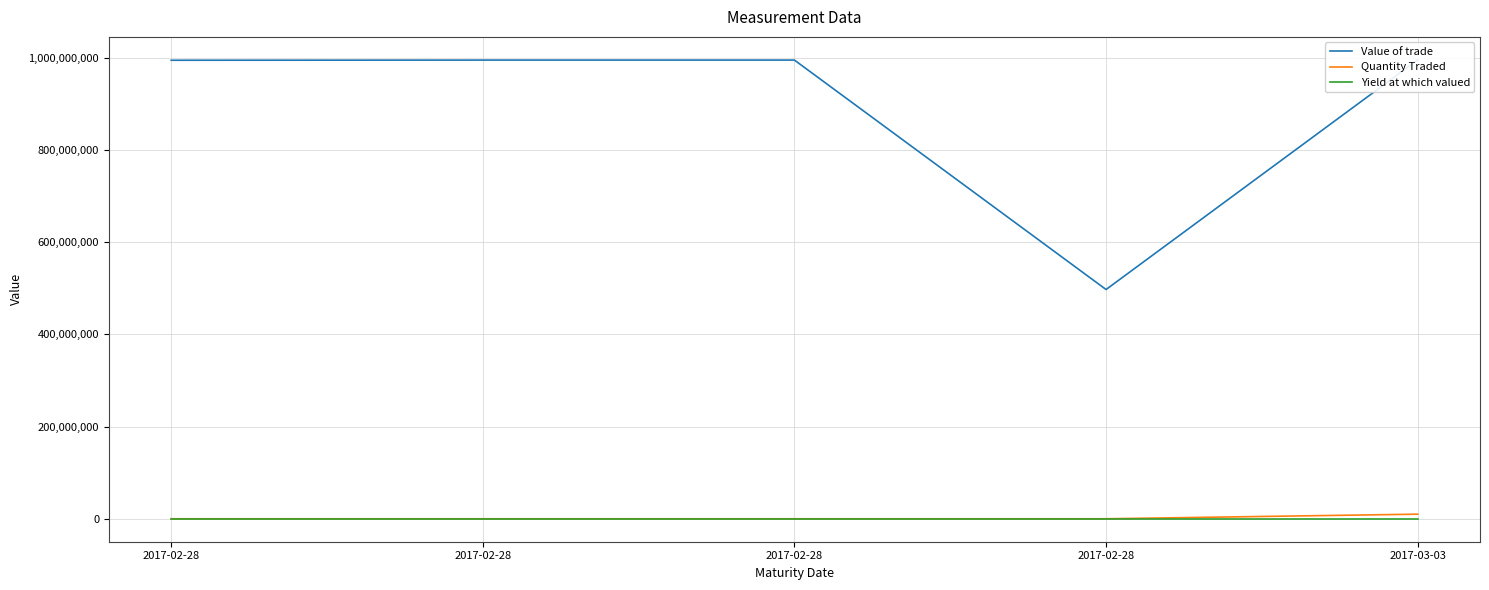

How many interior local valleys does the Quantity Traded series have?

1